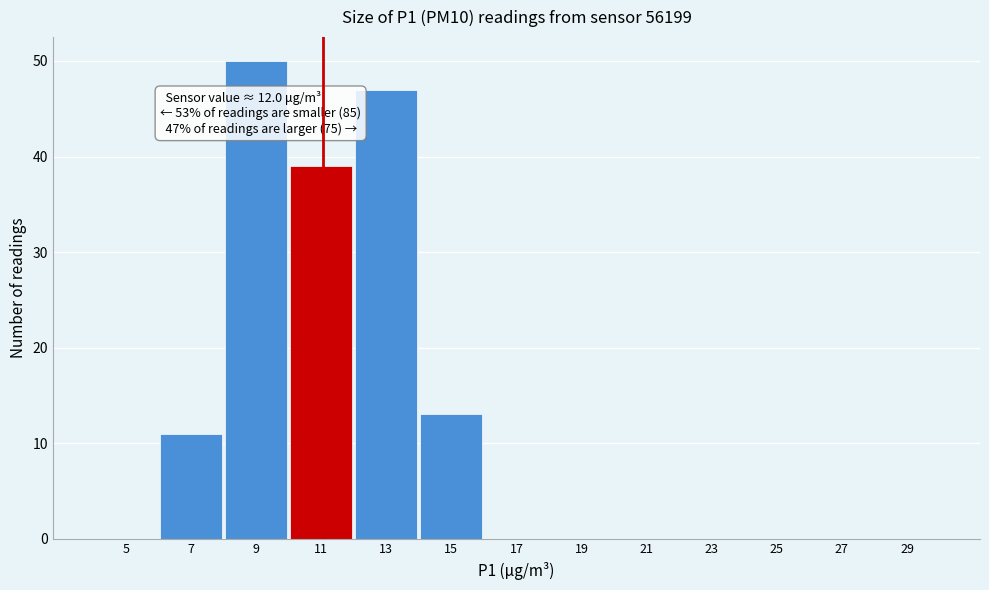

Reading left to right, extract all data points from this chart.

5=0	7=11	9=50	11=39	13=47	15=13	17=0	19=0	21=0	23=0	25=0	27=0	29=0